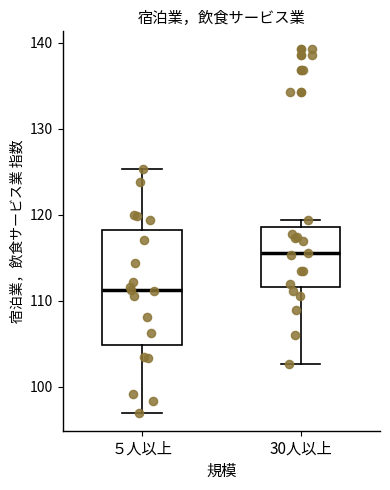

Comparing the boxes themselves (not the whiskers), which one is the tallest?

５人以上